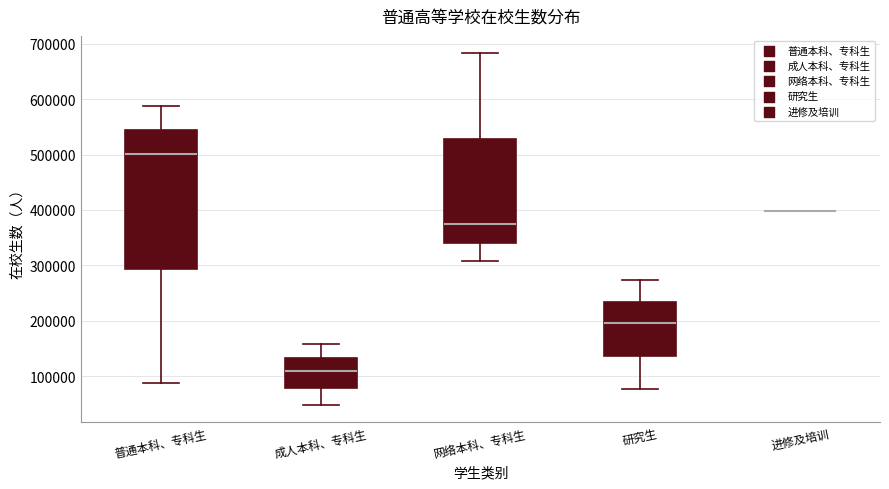

Which box is the tallest, from its lower edge to its upper edge?

普通本科、专科生